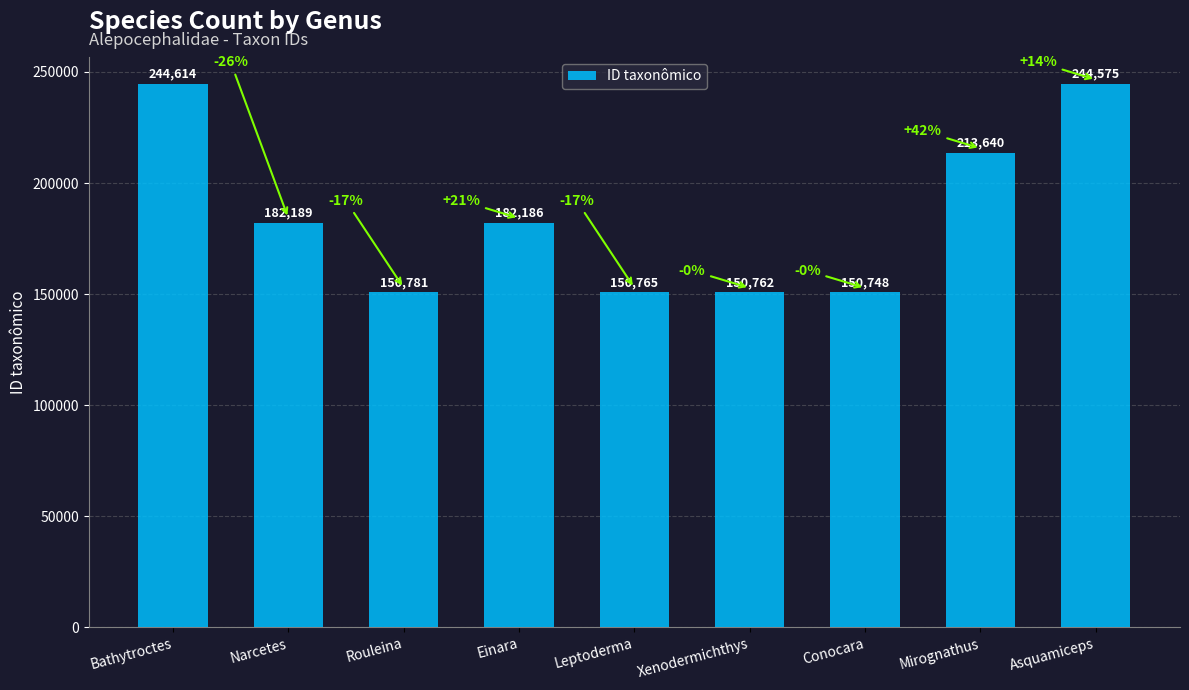

What is the approximate value at Conocara, to the nearest 10?

150750